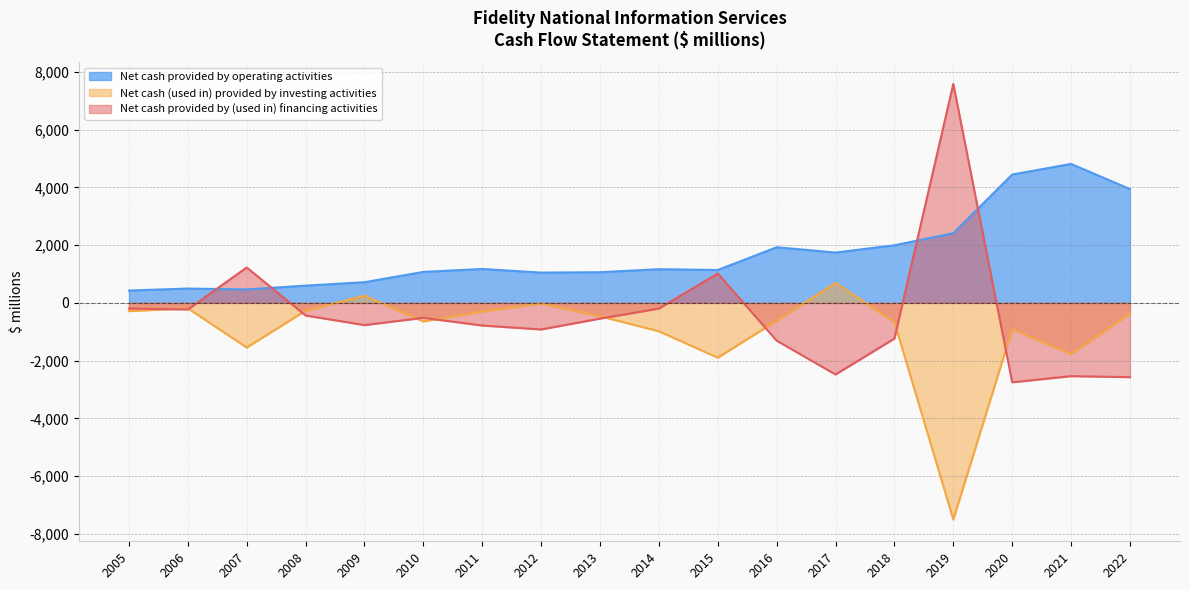

The value of Net cash provided by operating activities at 2009 is 714. True or false?

True